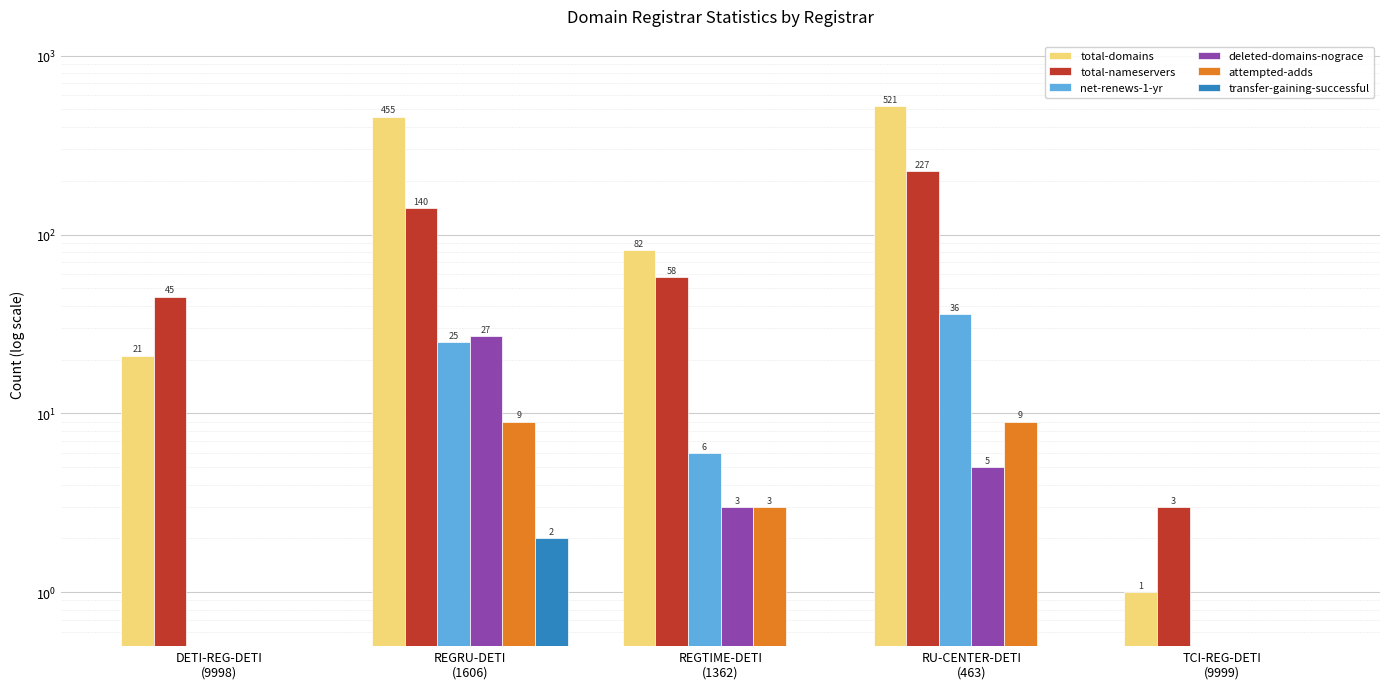

Is it true that transfer-gaining-successful equals 0 at TCI-REG-DETI
(9999)?

True